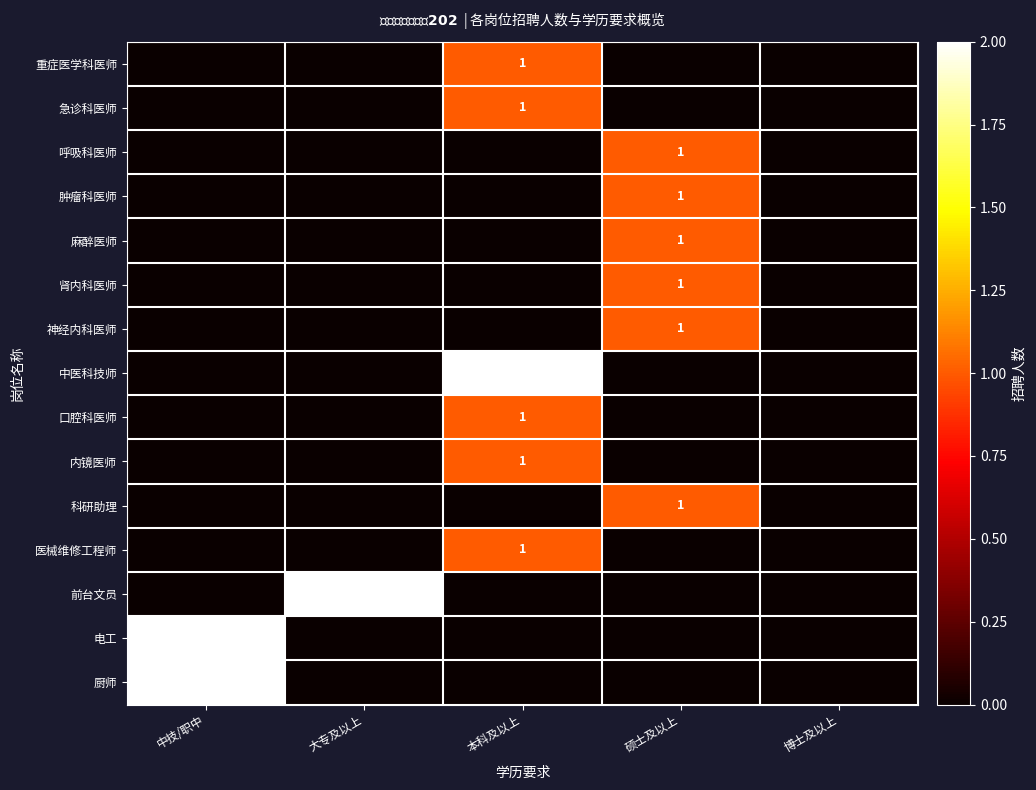

At which category is the sum across all series the highest?

本科及以上